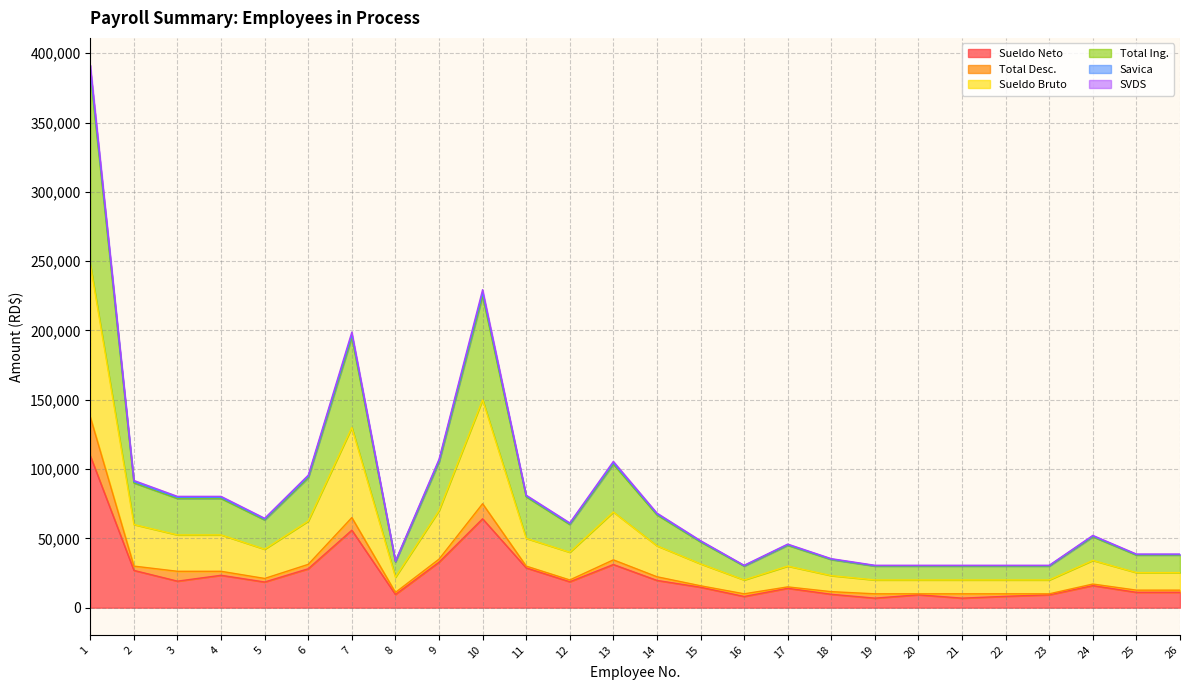

What is the average value of the Savica series?

81994.5